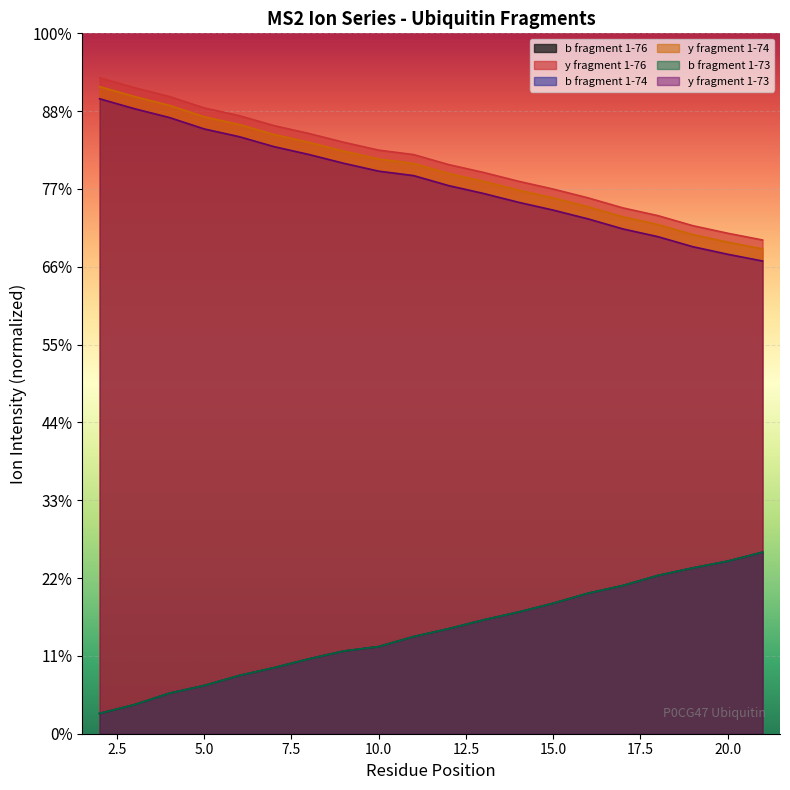

Does the chart display data point markers on the line(s)?

No